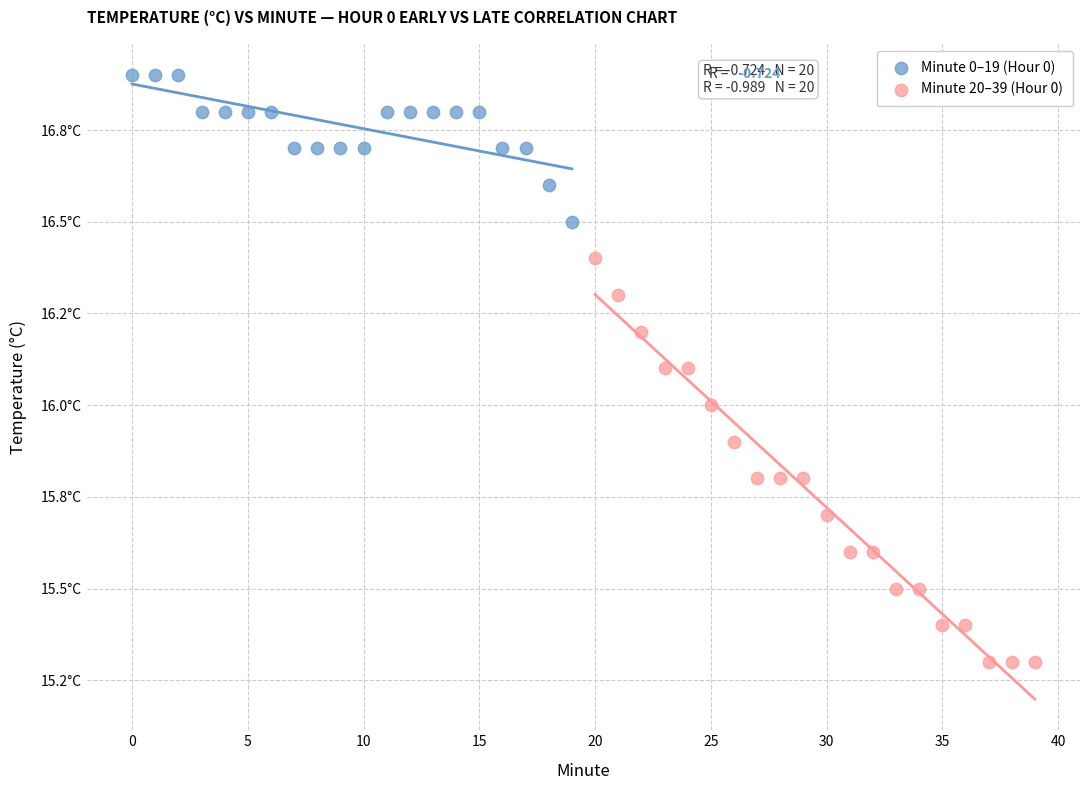

Which series contains the highest Y value?

Minute 0–19 (Hour 0)